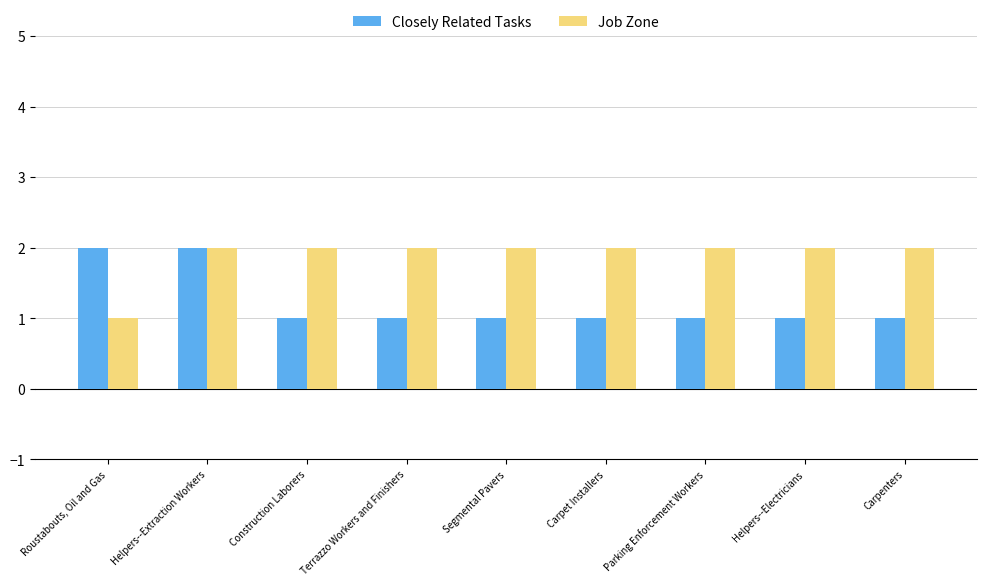

Rank the series at Terrazzo Workers and Finishers from highest to lowest value.

Job Zone, Closely Related Tasks